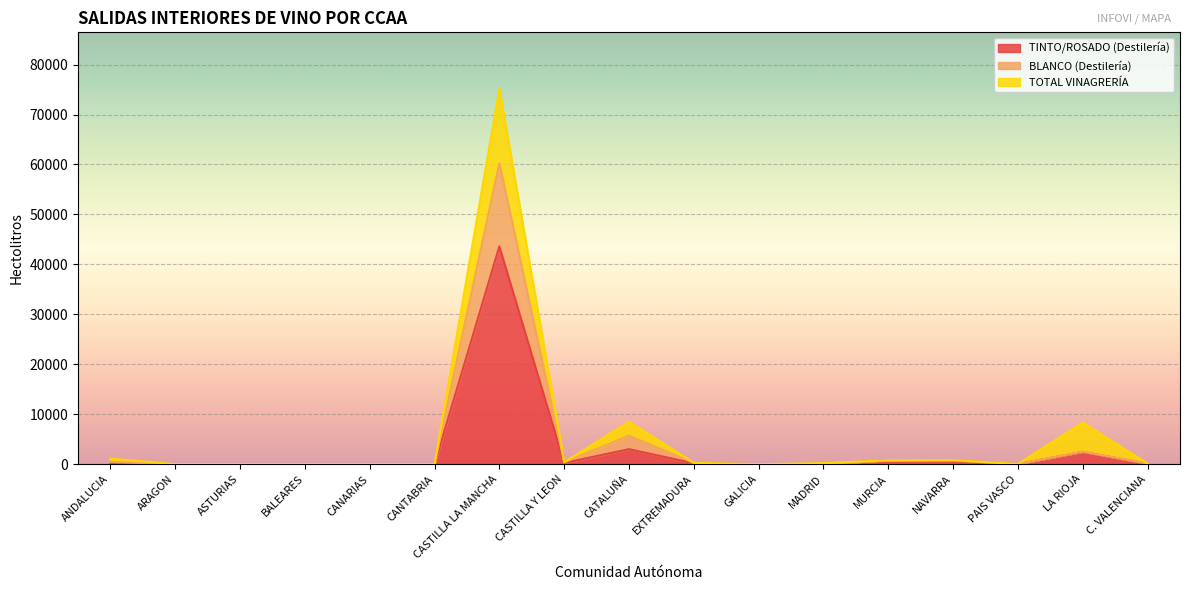

The value of TINTO/ROSADO (Destilería) at BALEARES is 0. True or false?

True